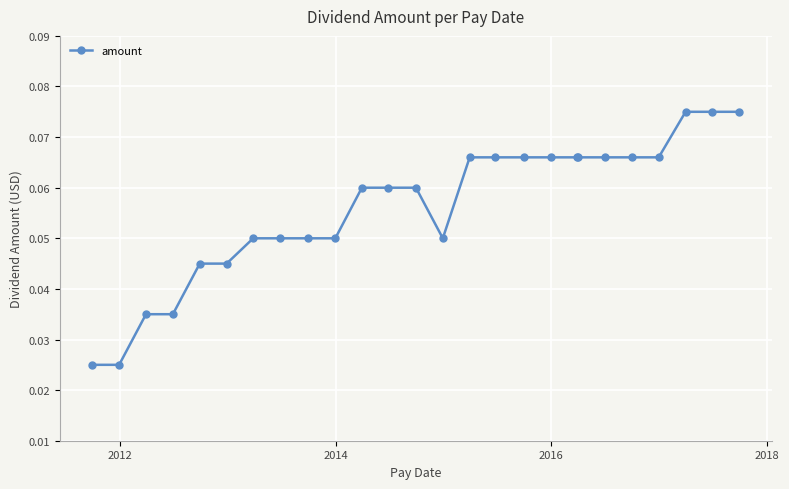

How many values are between 0 and 1?

26